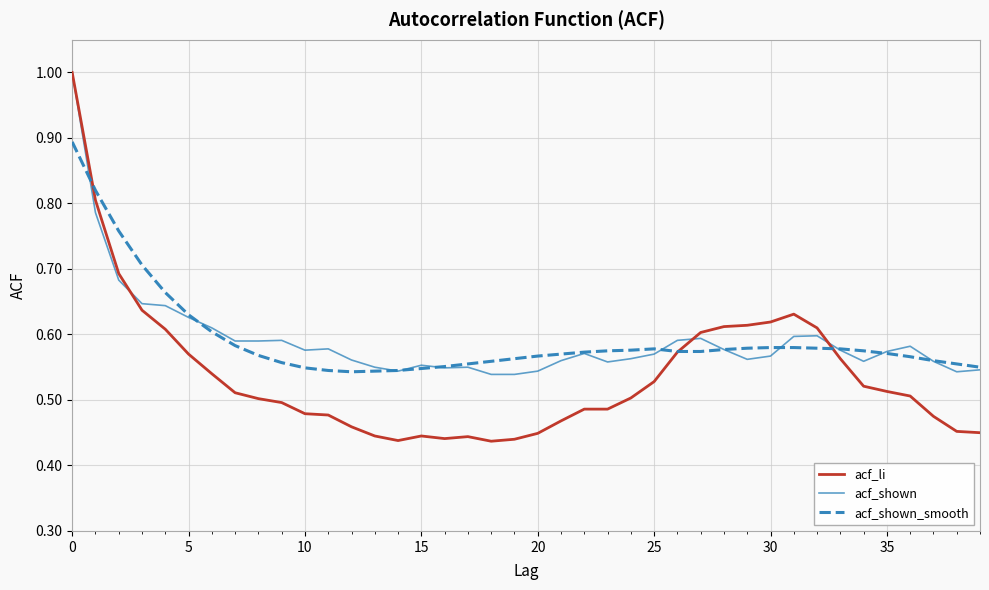

True or false: acf_li has more than 0 interior local peaks.

True